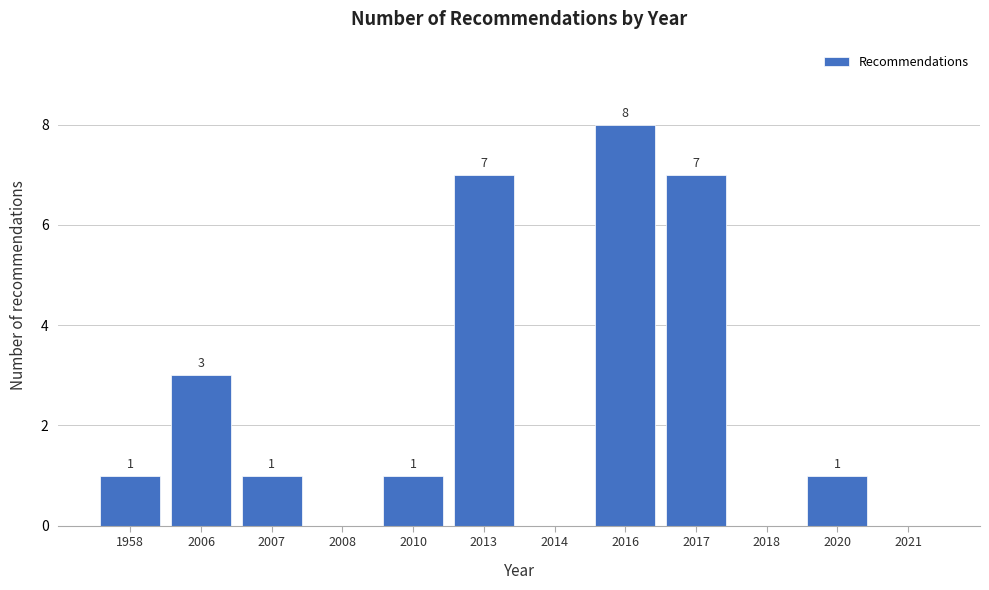

Reading left to right, what are all the values shown in this chart?

1958=1	2006=3	2007=1	2008=0	2010=1	2013=7	2014=0	2016=8	2017=7	2018=0	2020=1	2021=0